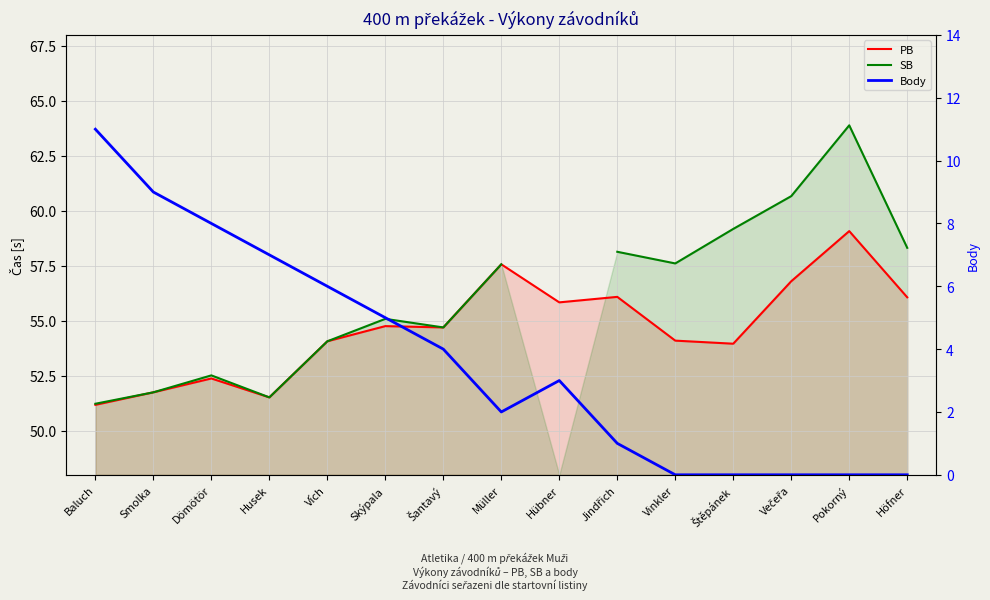

At which label does SB first exceed 57?

Müller